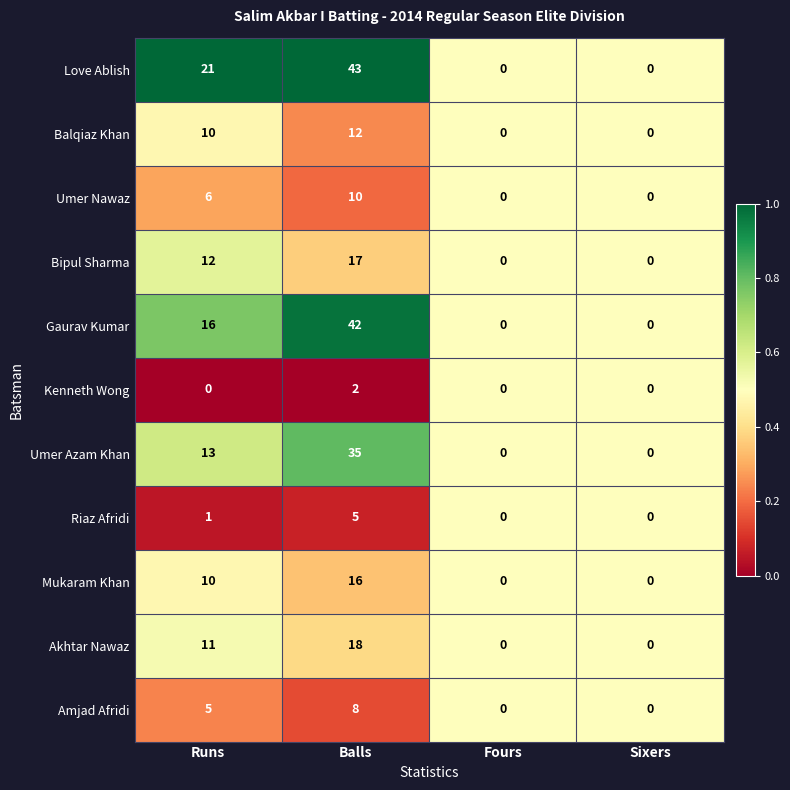

The value of Umer Azam Khan at Runs is 13. True or false?

True